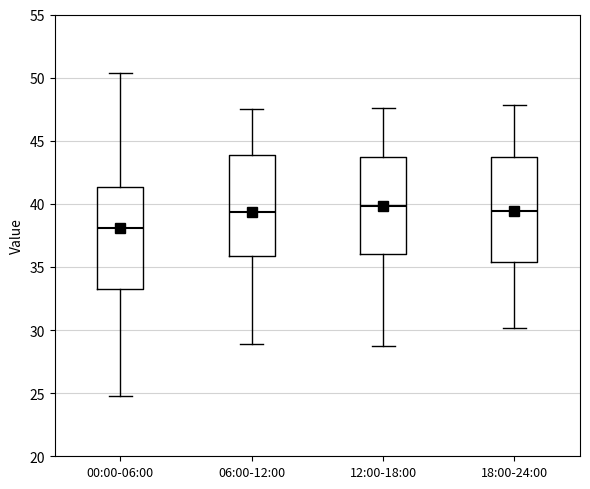

Where does the lower whisker of the box for 12:00-18:00 end on the y-axis? The values are not printed on the chart, so give them approximately, as read against the axis.

28.5